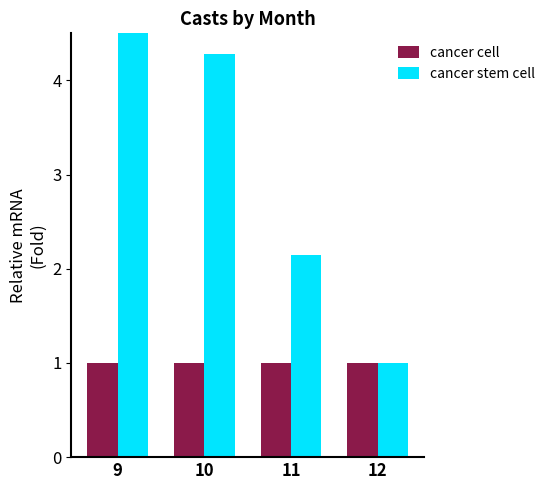

Is the value of cancer cell at 9 greater than the value of cancer stem cell at 10?

No